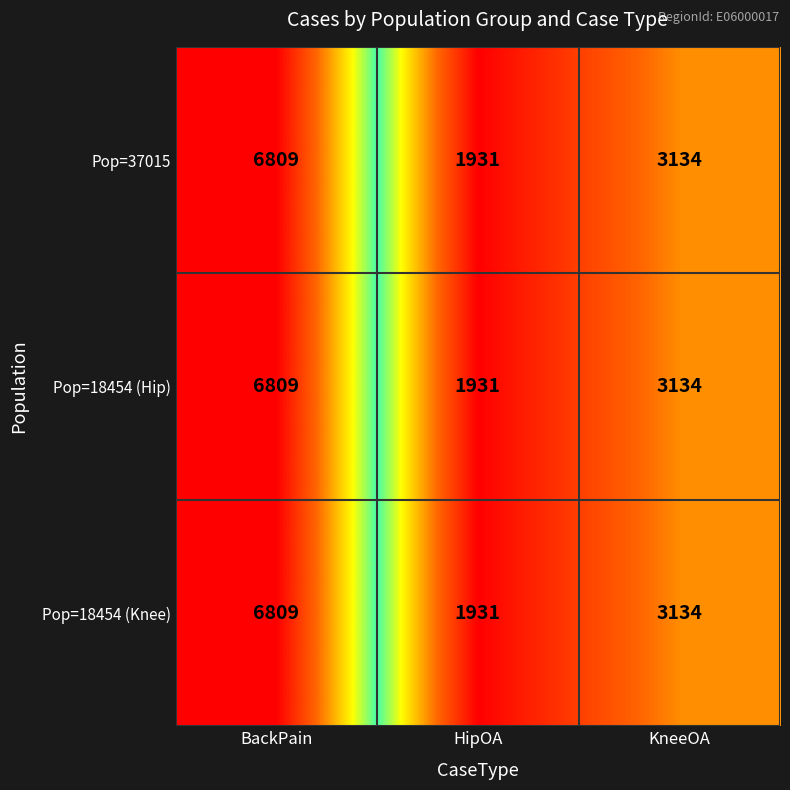

At which label is Pop=18454 (Knee) closest to 4370?

KneeOA